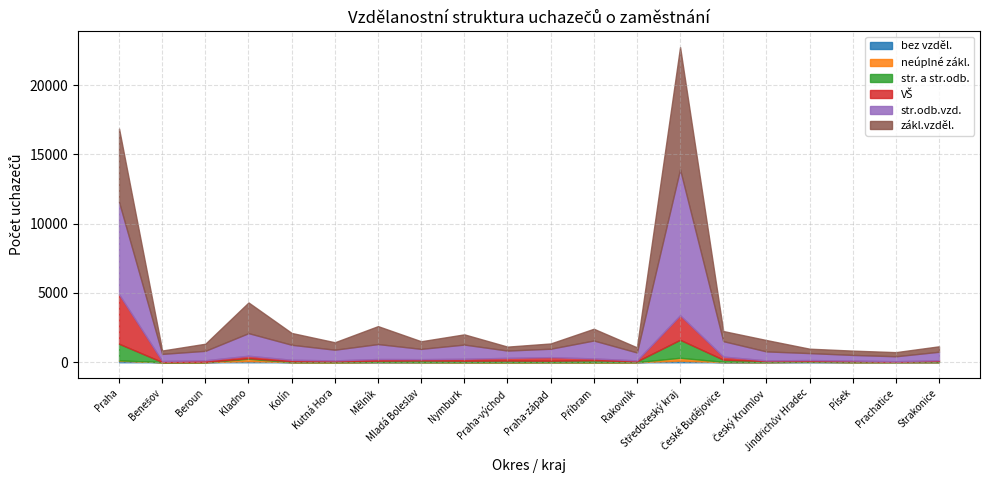

What is the average value of the zákl.vzděl. series?

1291